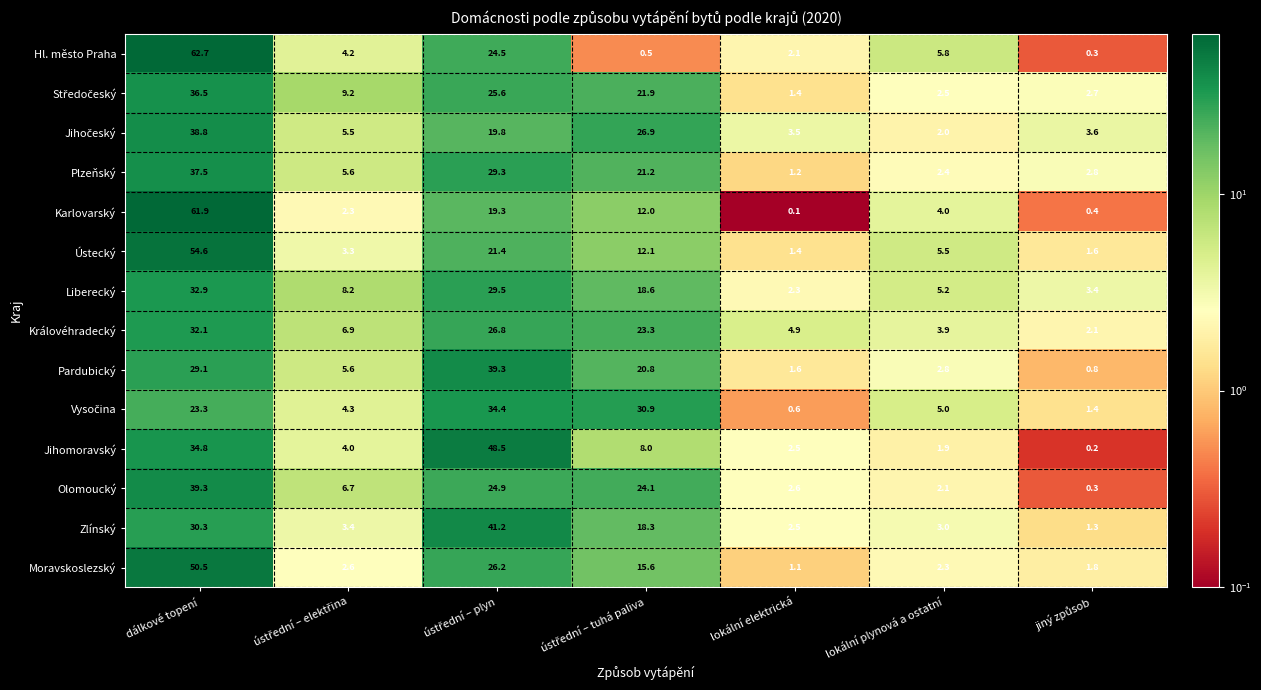

What is the difference between the highest and lowest values at lokální elektrická?

4.8